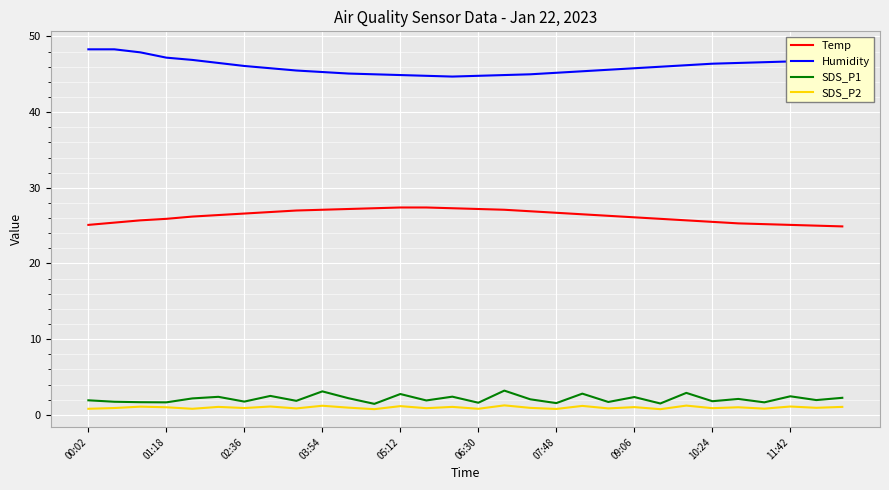

True or false: Humidity and SDS_P2 cross at least once.

False